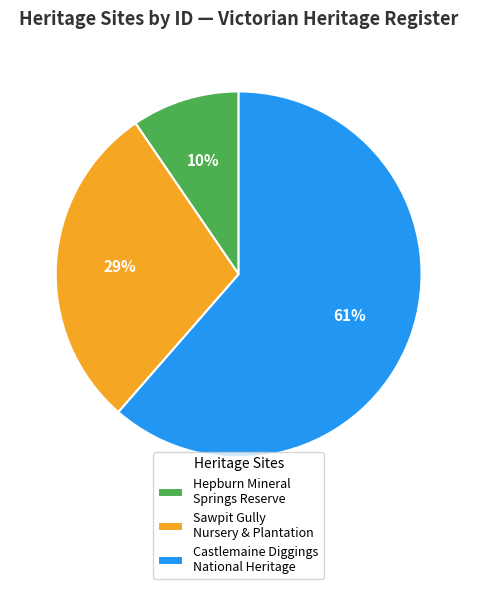

Rank the categories by value from lowest to highest.

Hepburn Mineral Springs Reserve, Sawpit Gully Nursery & Plantation, Castlemaine Diggings National Heritage